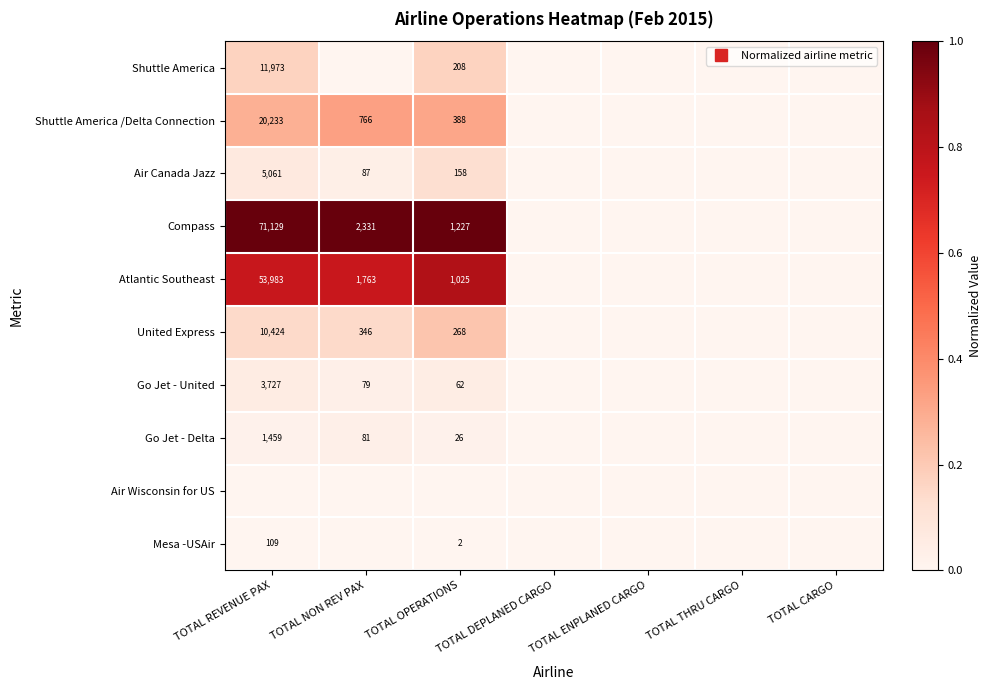

Count the number of data series in this chart.

10